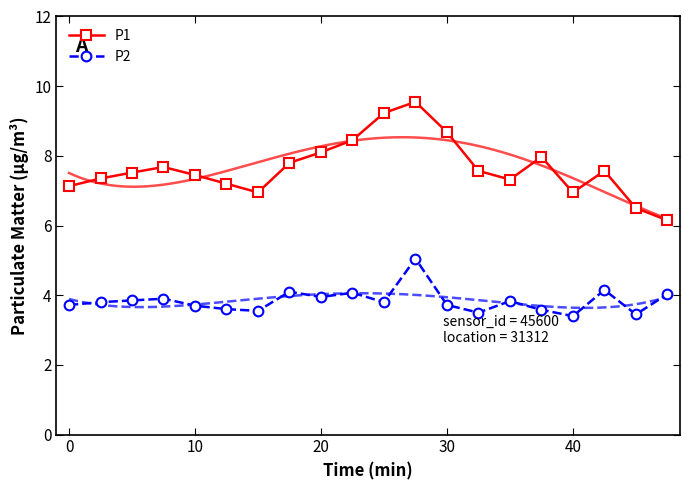

True or false: P1 has more than 0 interior local peaks.

True